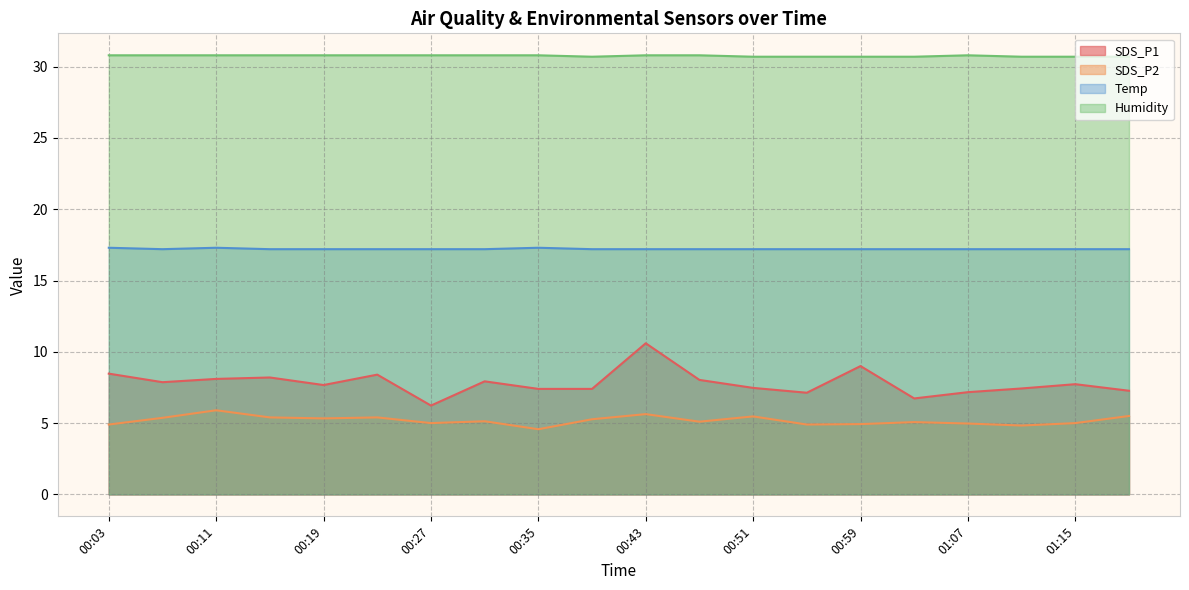

What are all the series names shown in the legend?

SDS_P1, SDS_P2, Temp, Humidity